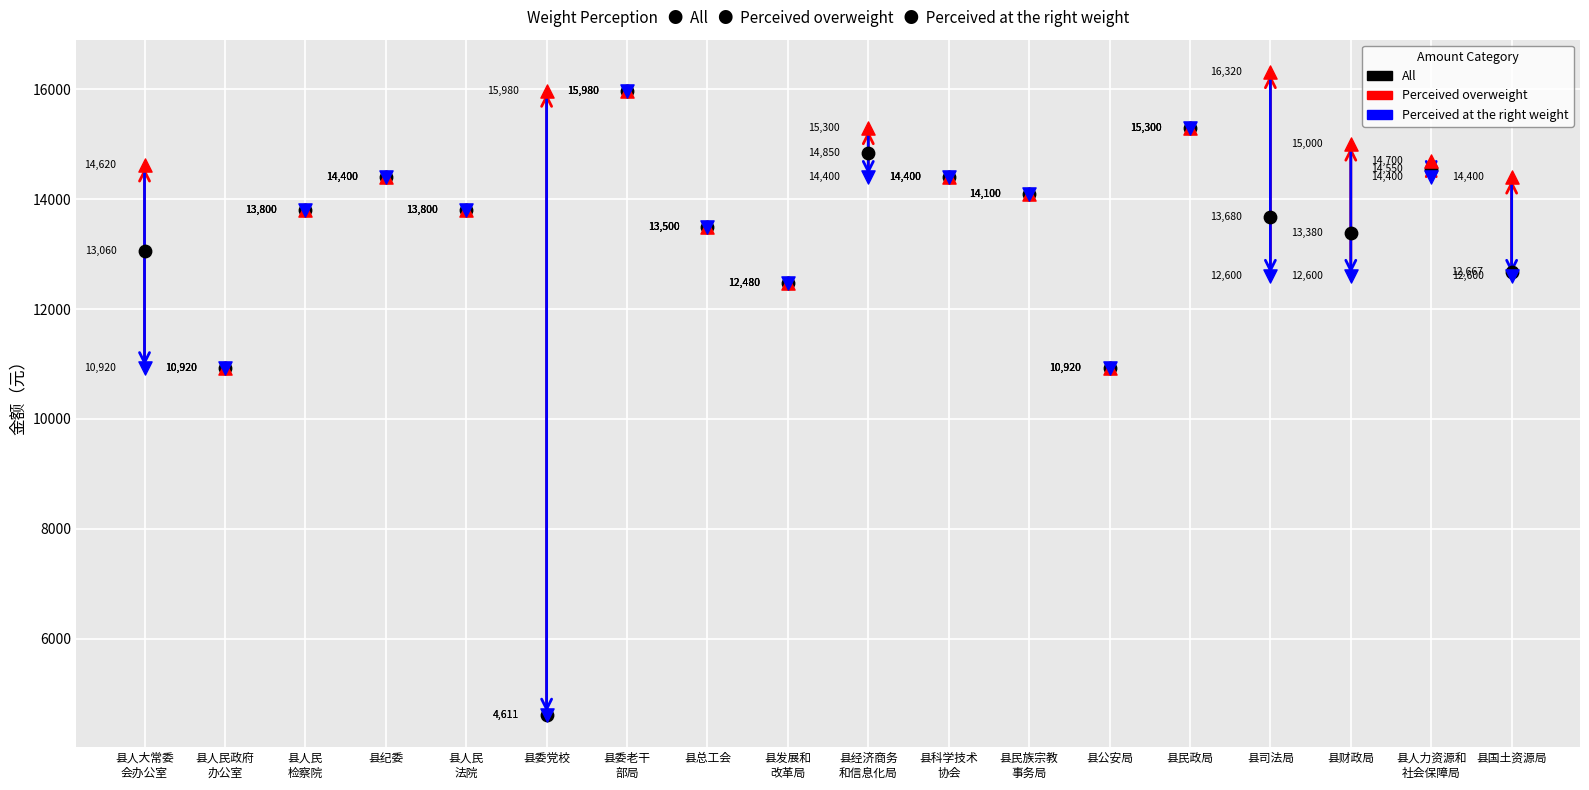

Across all series, what Y value is closest to 10465?

10920